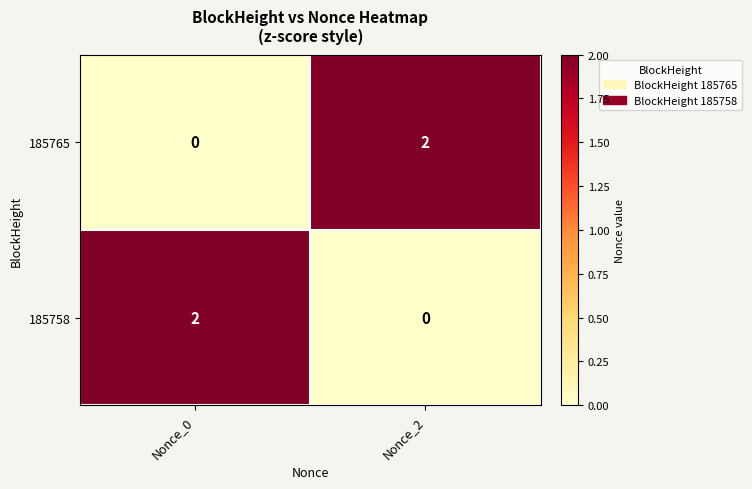

Reading left to right, extract all data points from this chart.

185765: 0	2
185758: 2	0